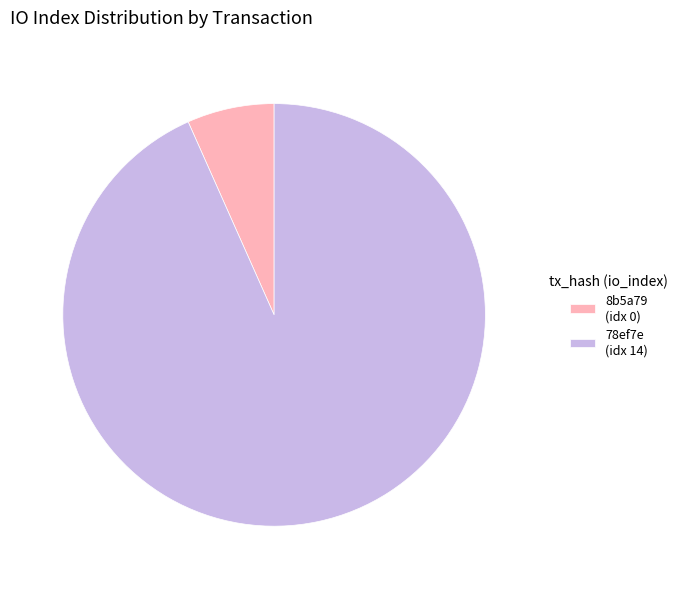

What is the largest slice in the pie chart?

78ef7e (idx 14)